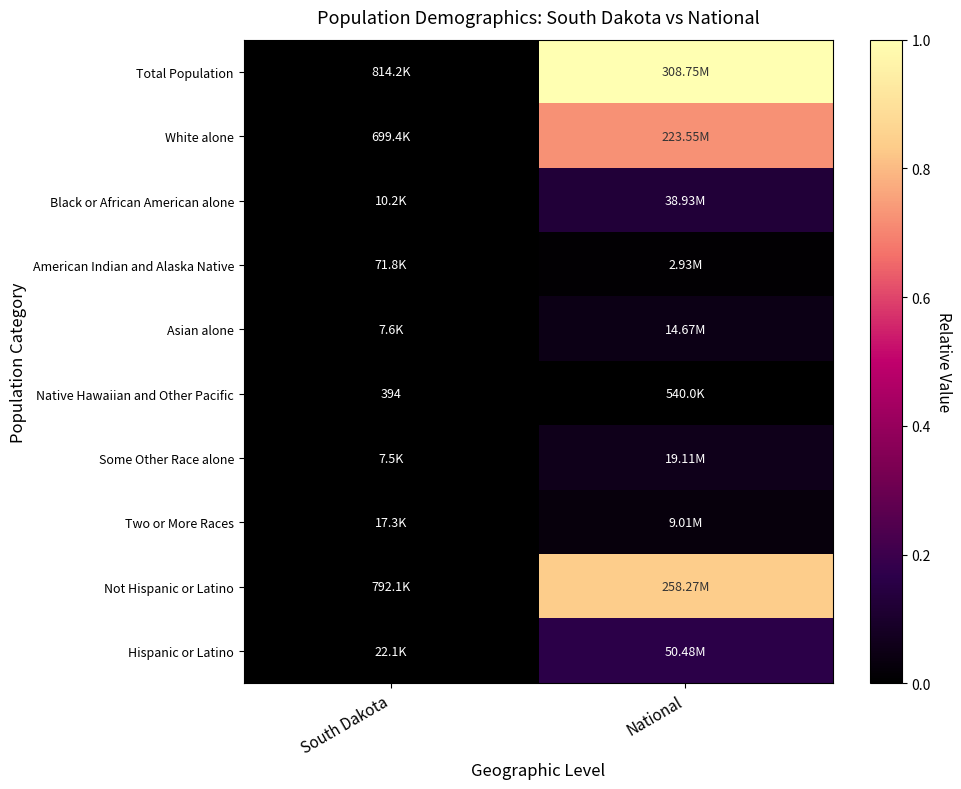

Is the value of Asian alone at National greater than the value of Not Hispanic or Latino at National?

No